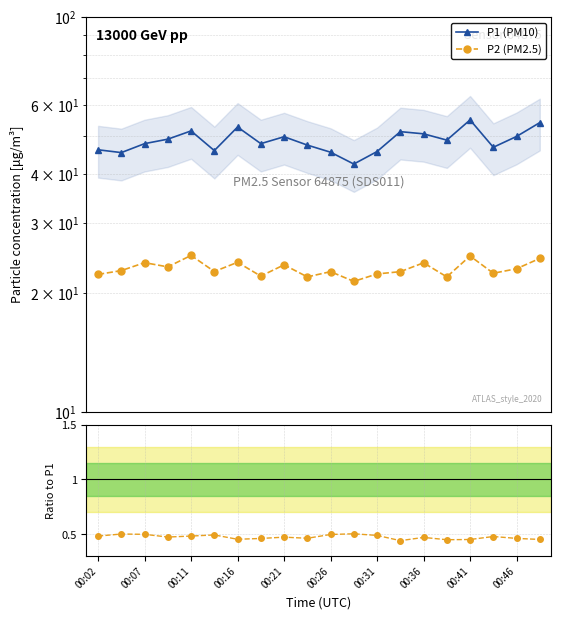

True or false: P1 (PM10) has a value of 12.4 at 00:02.

False